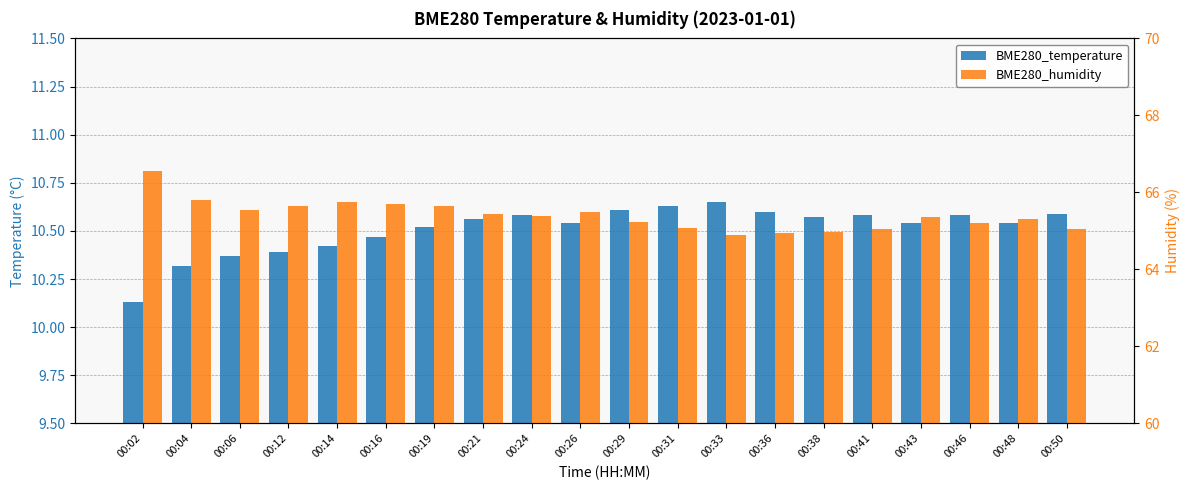

Which category has the lowest value in the BME280_temperature series?

00:02